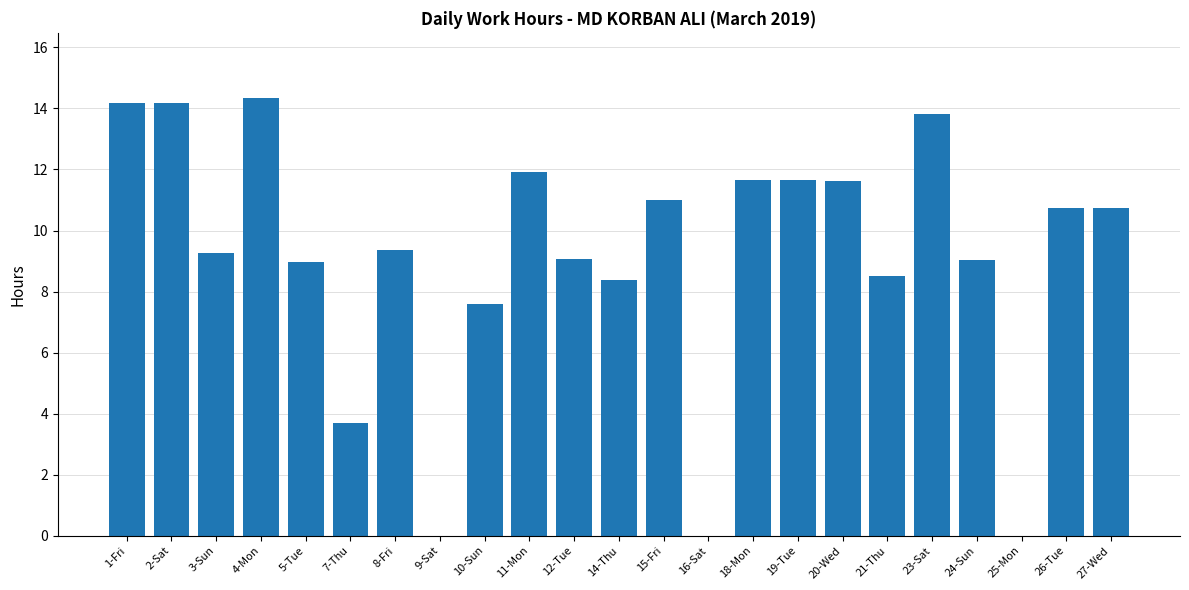

Read the value at 2-Sat.

14.2